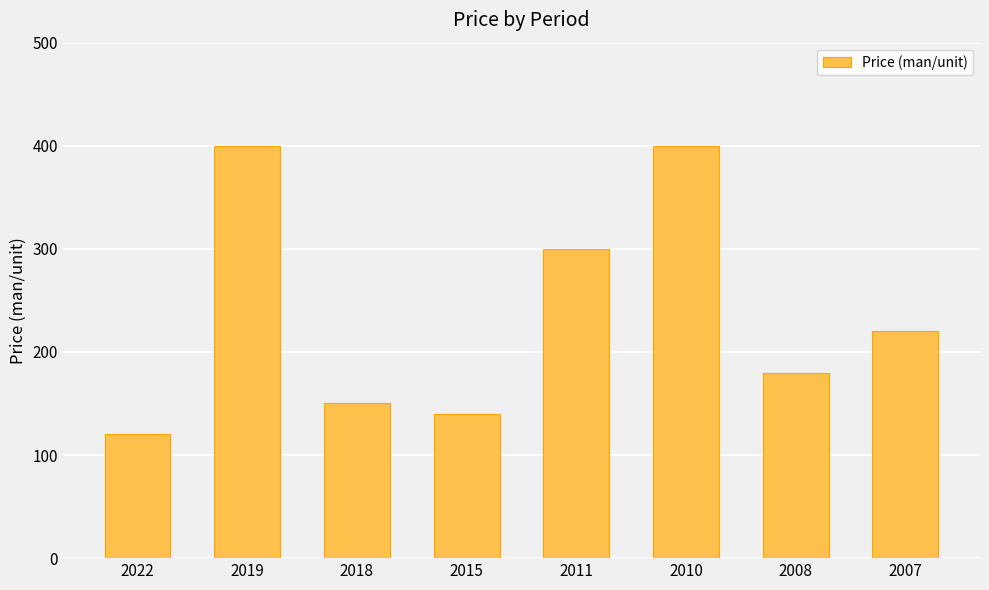

What is the change in value from 2015 to 2010?

+260